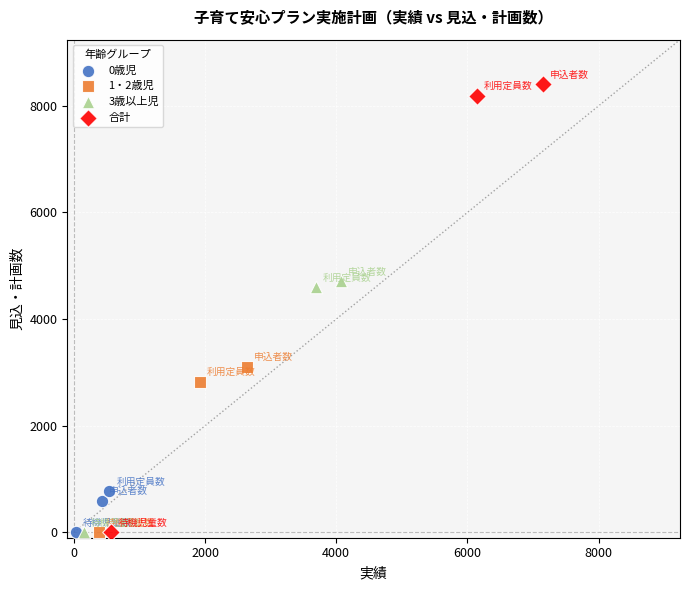

Which series reaches the maximum Y coordinate?

合計